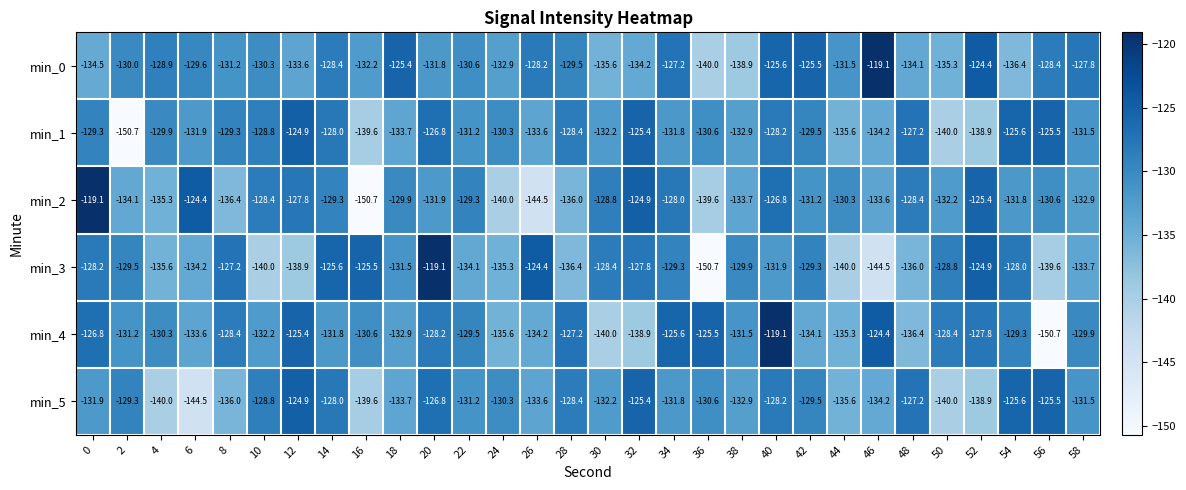

What is the minimum value for min_1?

-150.7